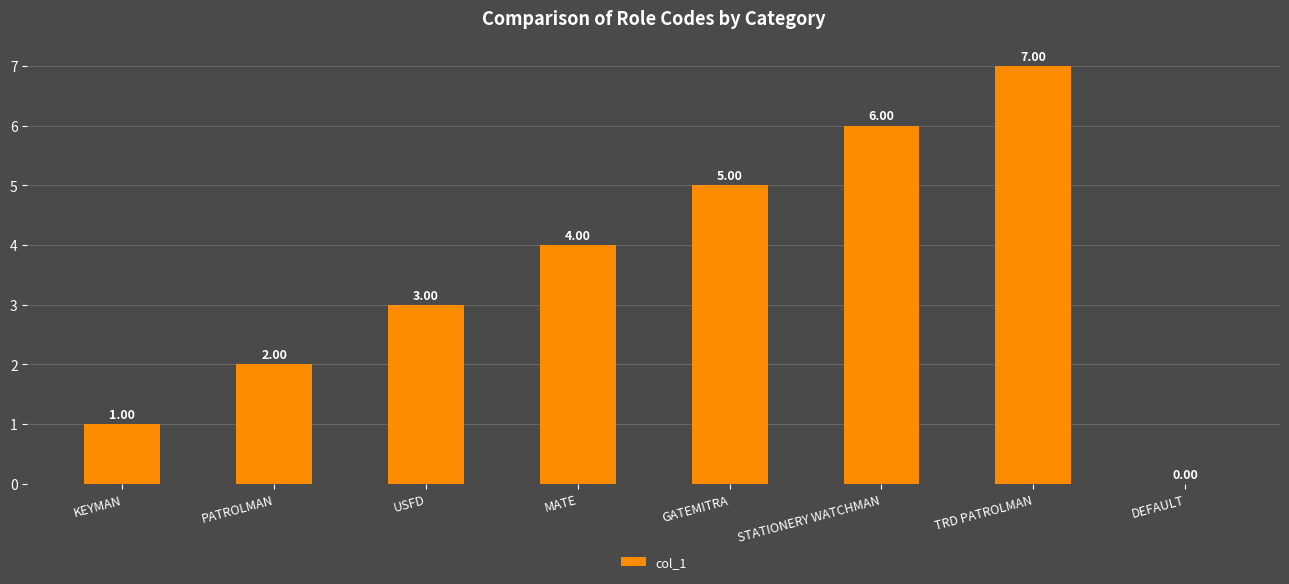

What is the change in value from TRD PATROLMAN to DEFAULT?

-7